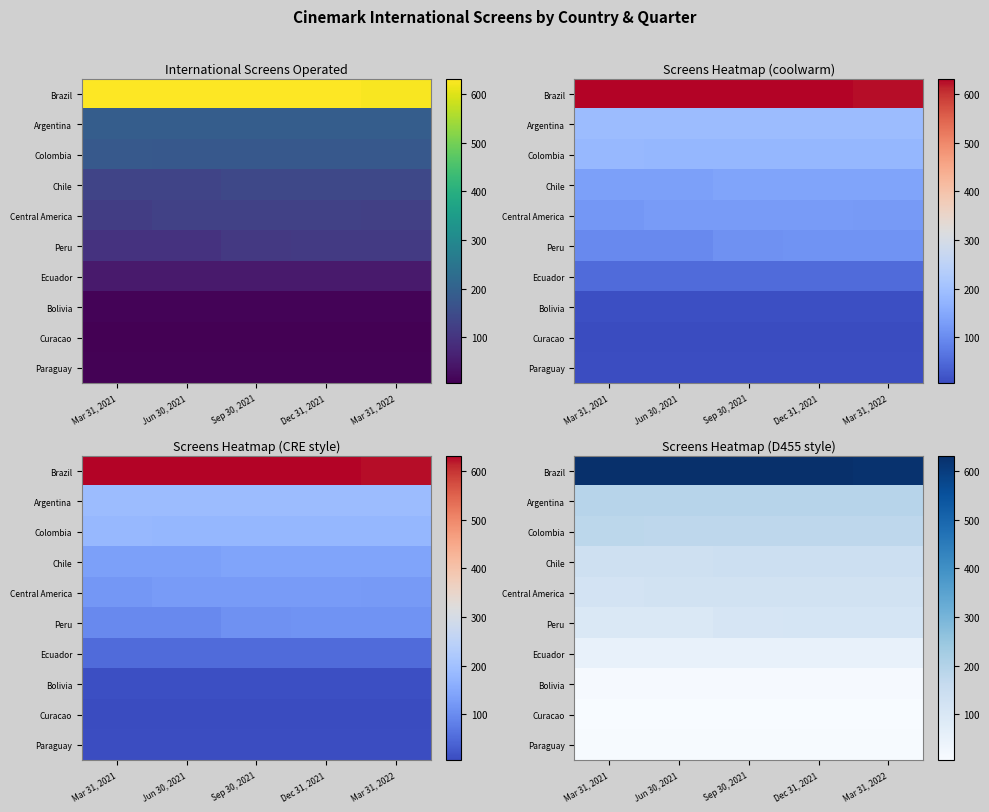

Between Dec 31, 2021 and Mar 31, 2022, which is larger?

Dec 31, 2021